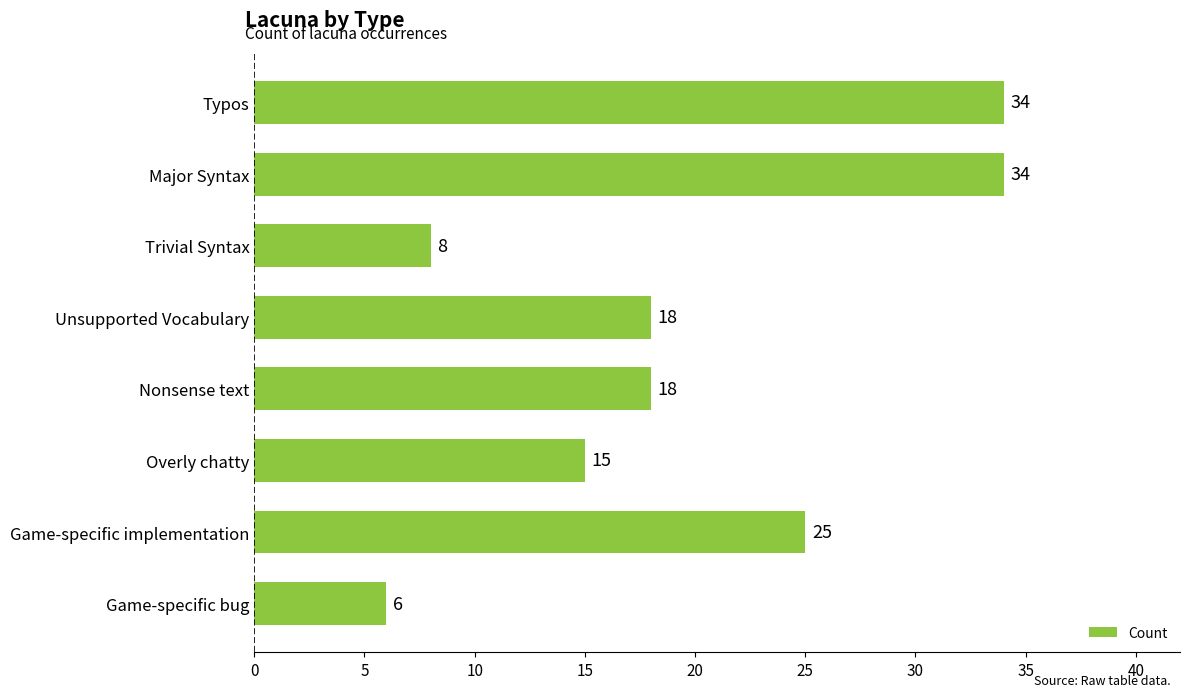

Count the values in the range 15 to 34.

6